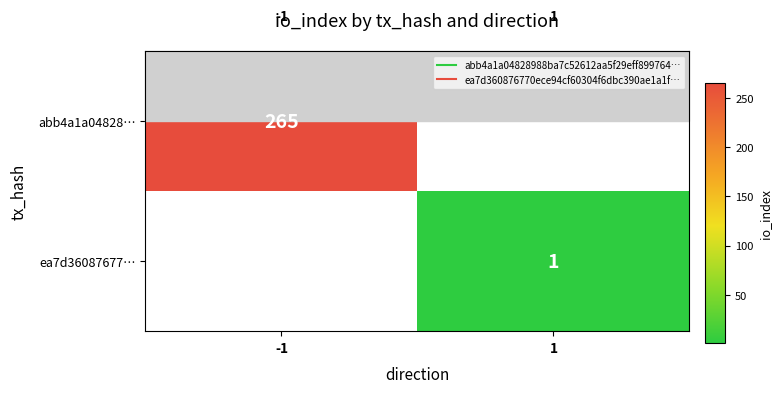

Which category has the lowest value across all series?

1